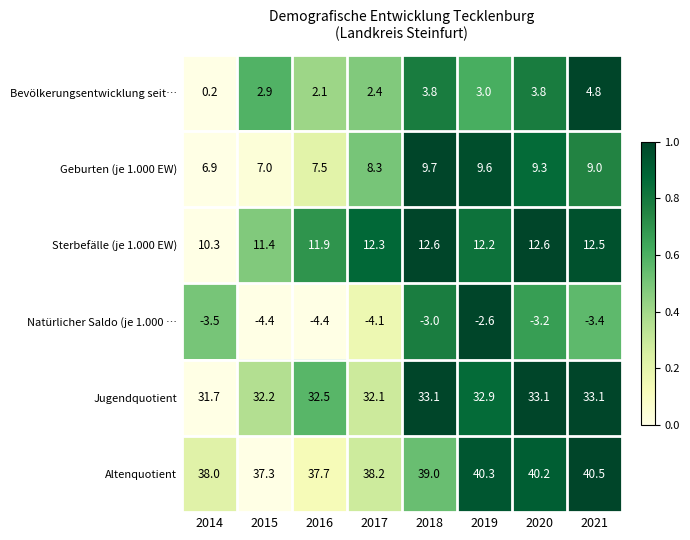

What is the approximate value of Altenquotient at 2015?

37.3